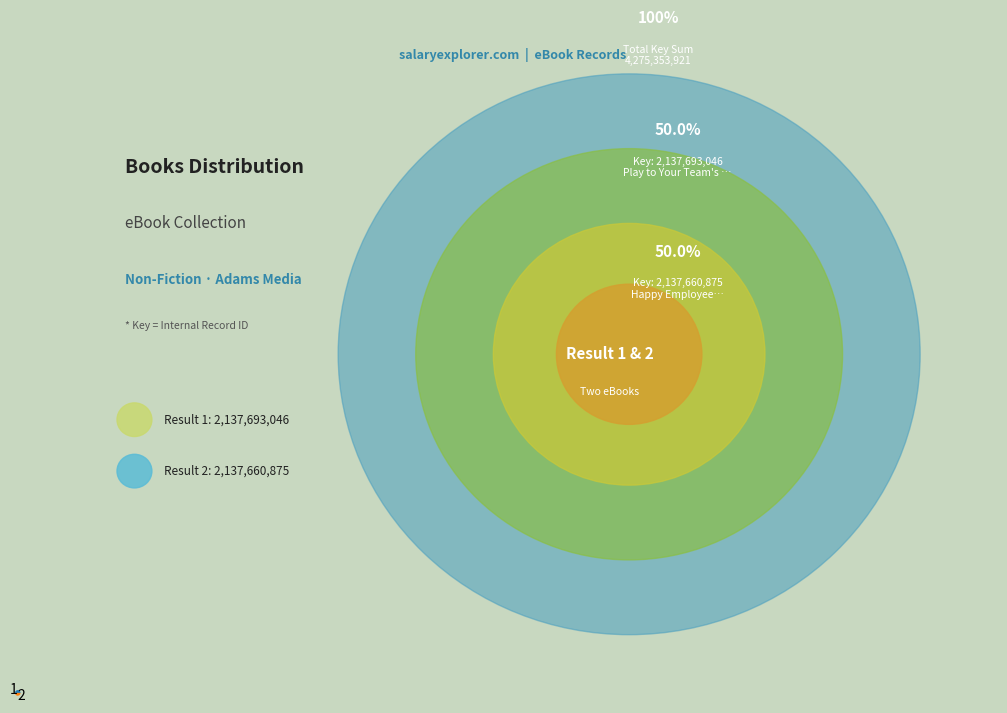

What is the ratio of the value at 1 to the value at 2?

1.0